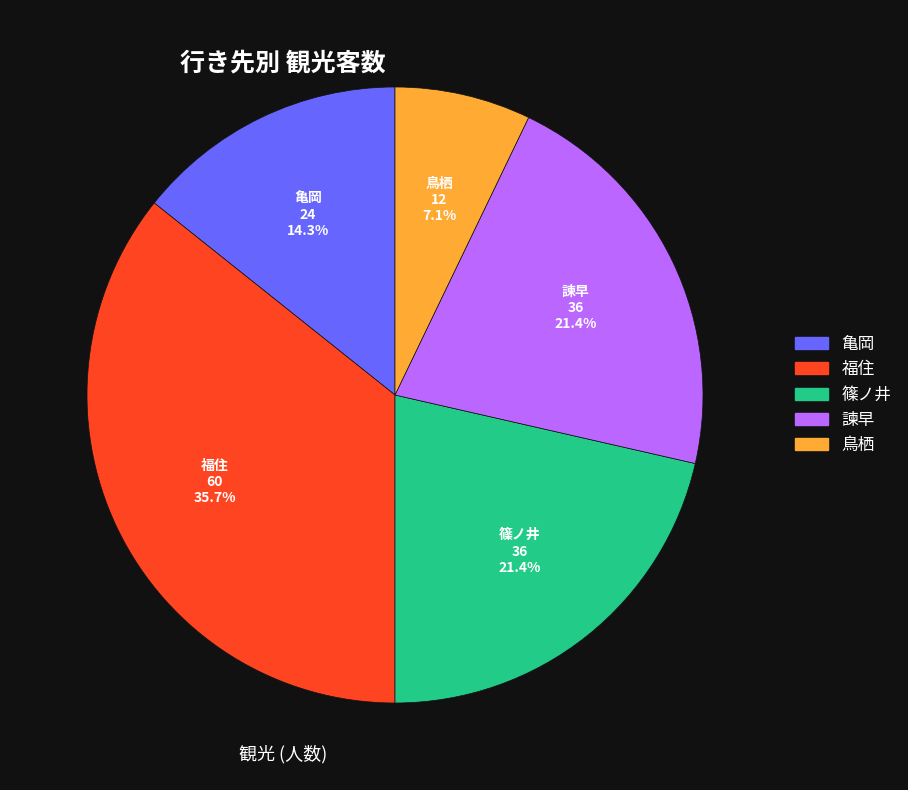

To the nearest percent, what percentage of the pie is 亀岡?

14%